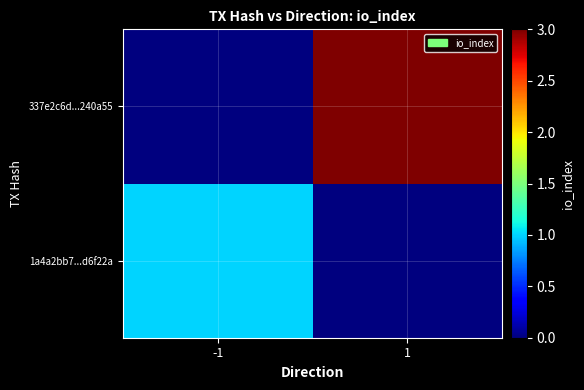

Which category has the highest value across all series?

1